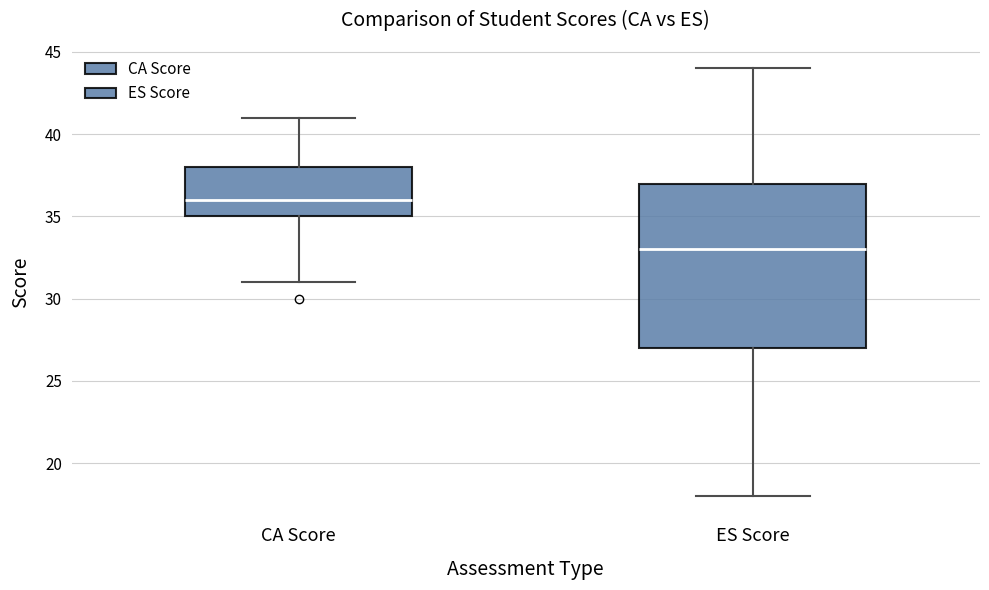

Where is the lower edge of the box for ES Score on the y-axis? The values are not printed on the chart, so give them approximately, as read against the axis.

27